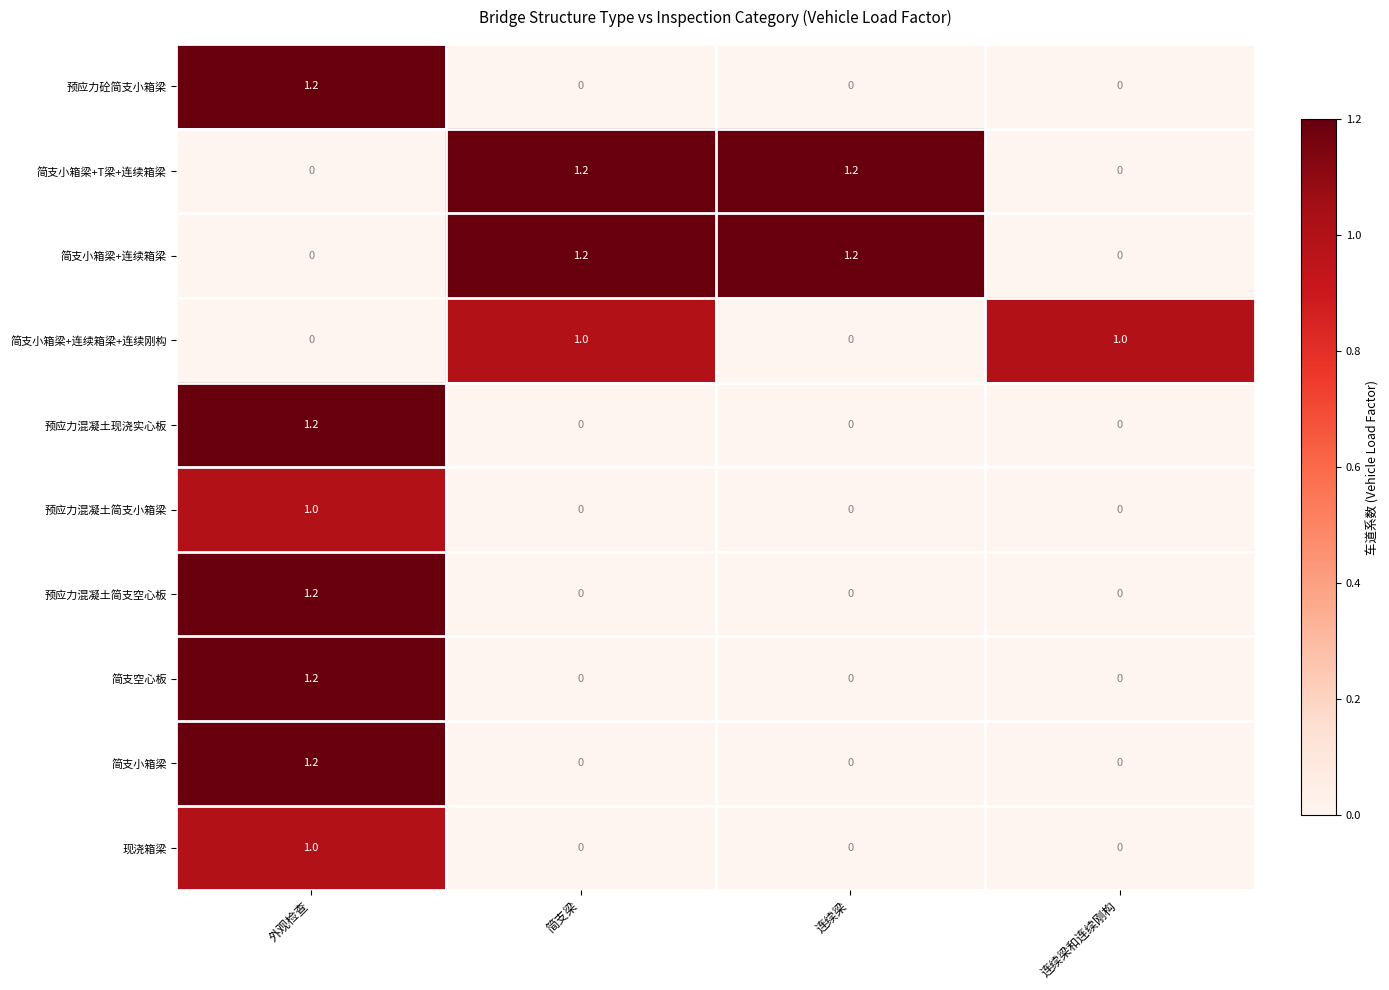

What is the maximum value shown in the chart?

1.2